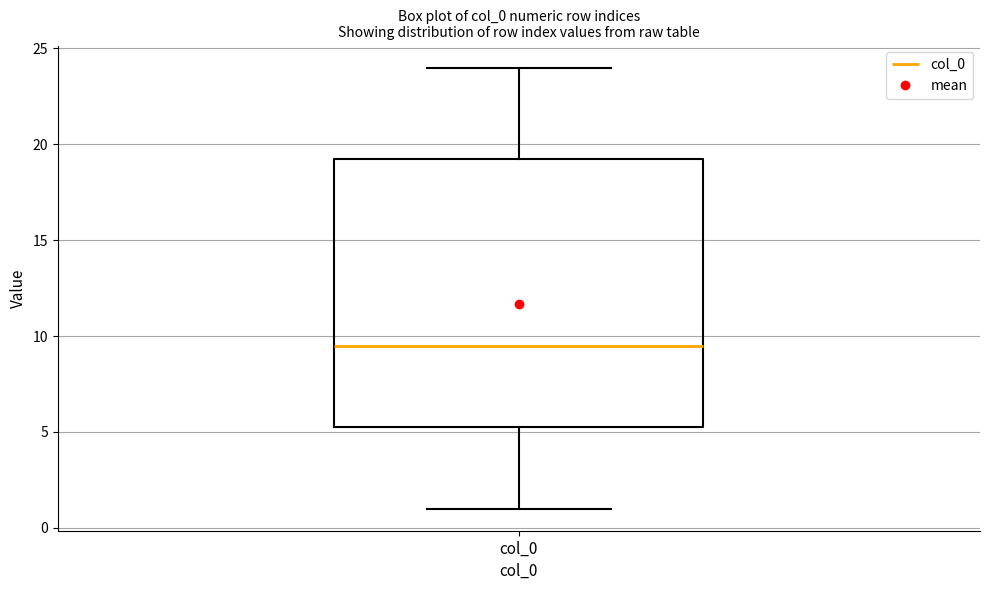

Transcribe this box plot: give where the median line is, the range the box spans, and where the two whiskers end, as read against the y-axis. The values are not printed on the chart, so give them approximately, as read against the axis.

median 9.5, box 5.5 to 19.5, whiskers 1.0 to 24.0